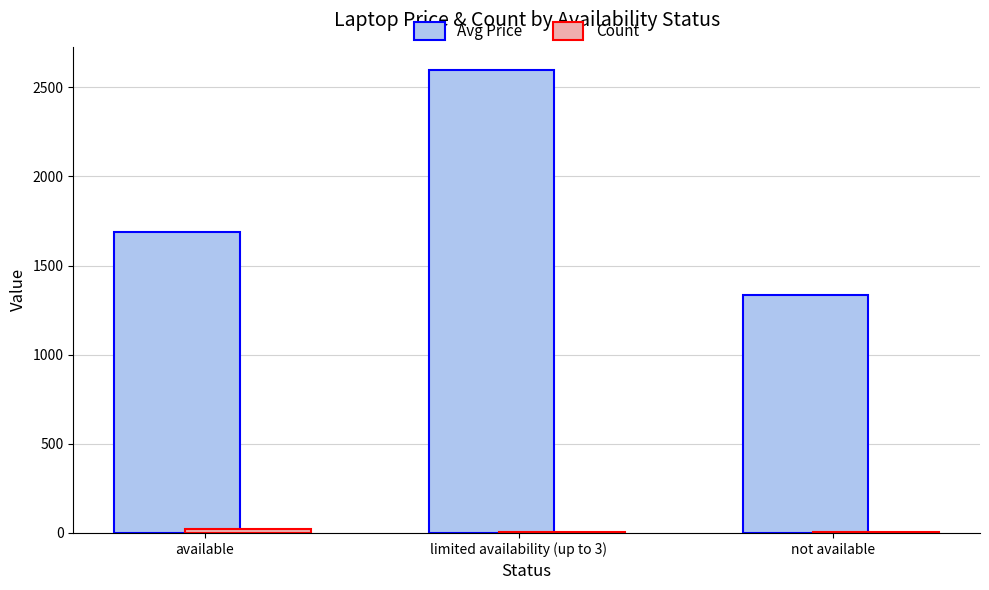

Which series changed the most between available and limited availability (up to 3)?

Avg Price